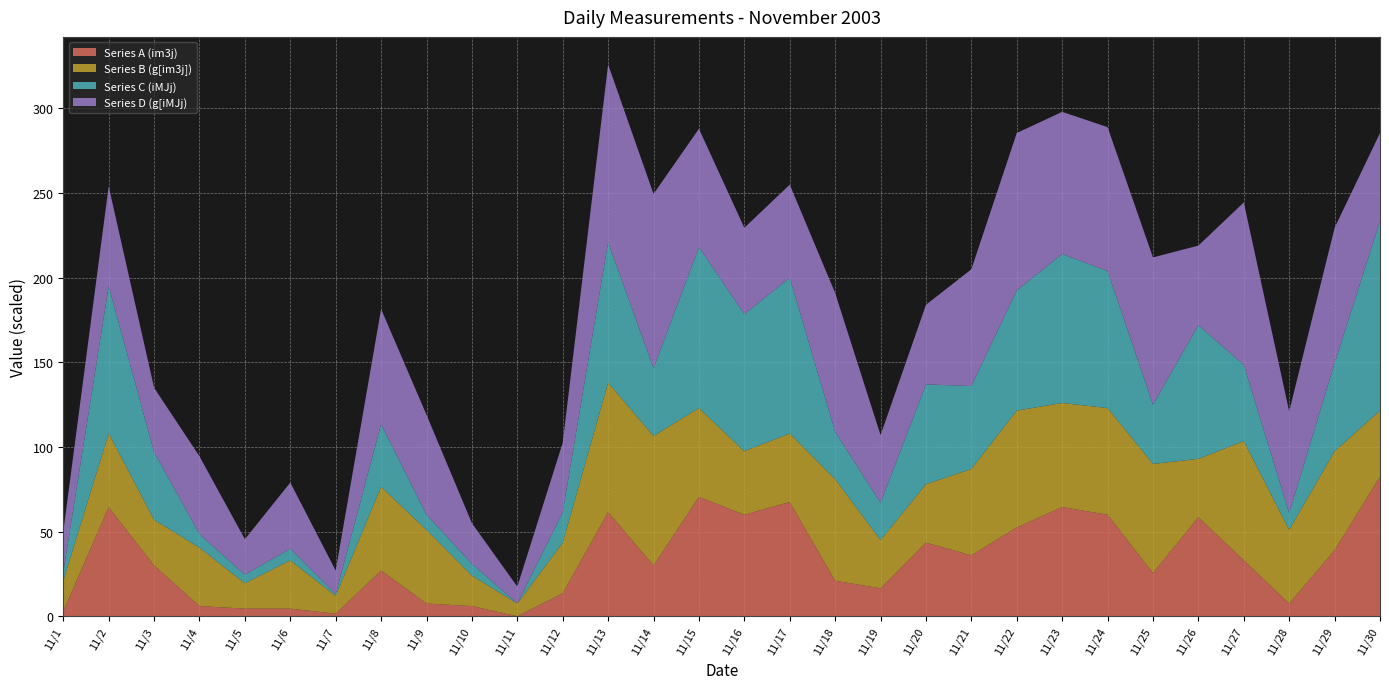

What is the total value across all series at 11/20?

184.0